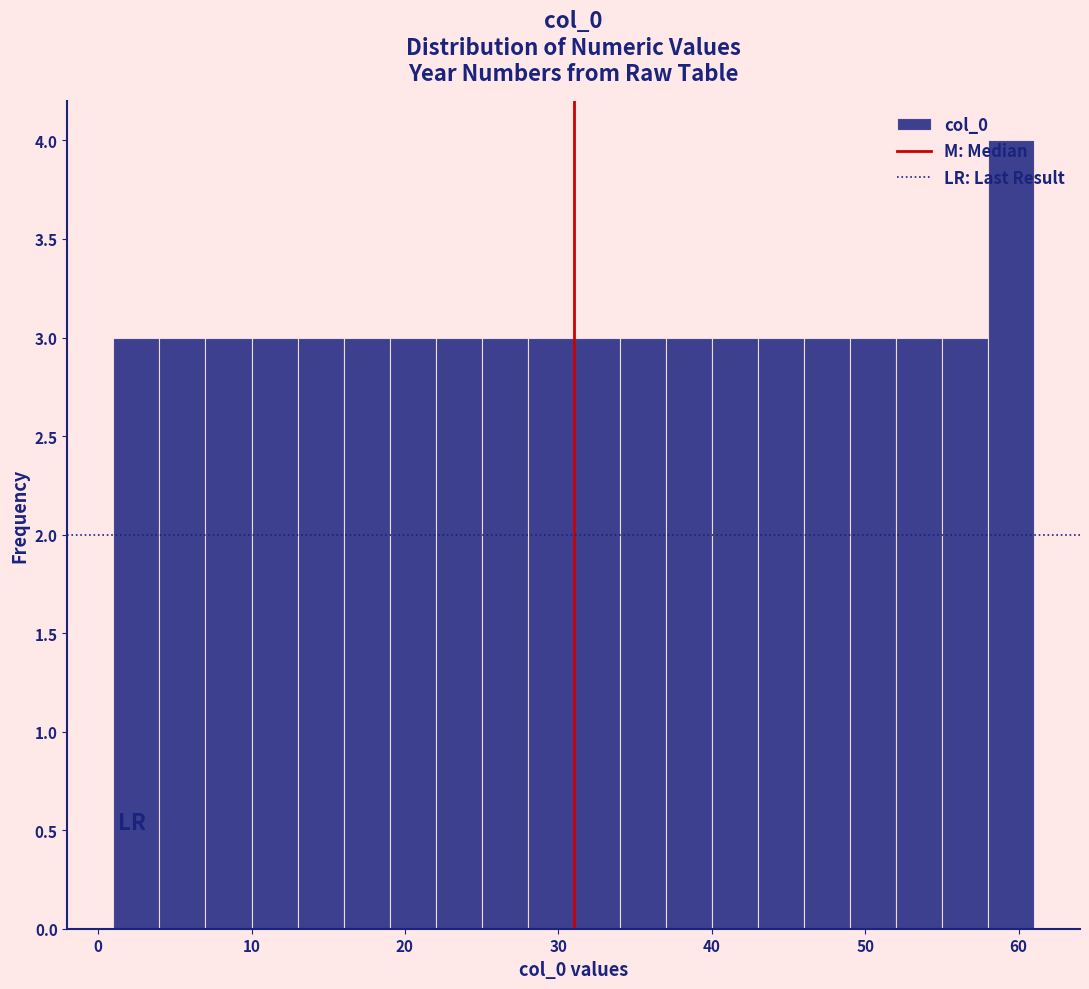

Read against the x-axis, roughly where is the centre of the tallest bar?

60